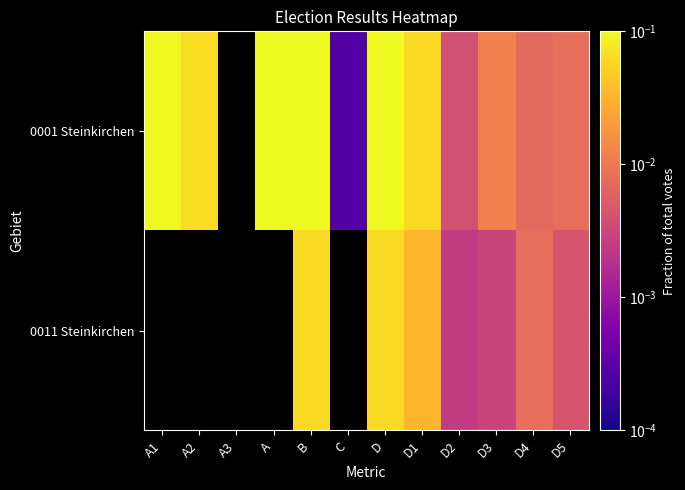

Rank the series by their average value, from lowest to highest.

0001 Steinkirchen, 0011 Steinkirchen